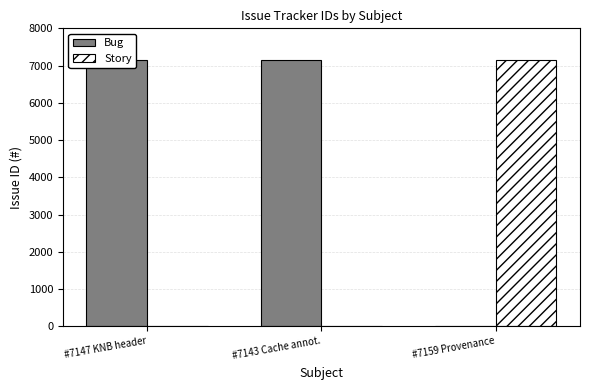

At which label does Bug reach its peak?

#7147 KNB header